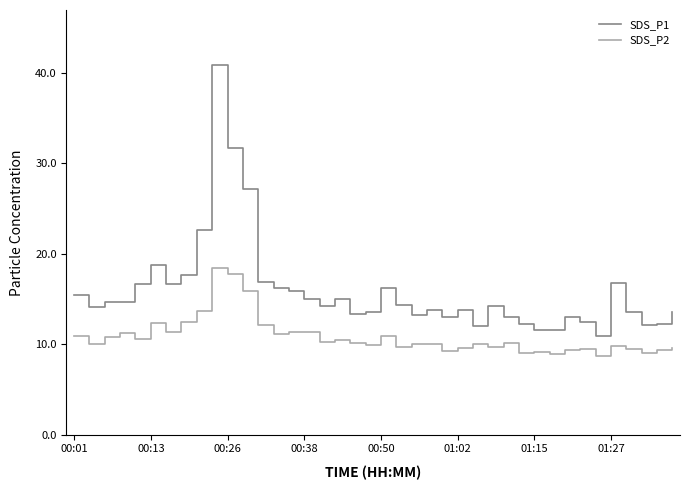

What is the difference between the maximum and minimum values in the SDS_P1 series?

29.9